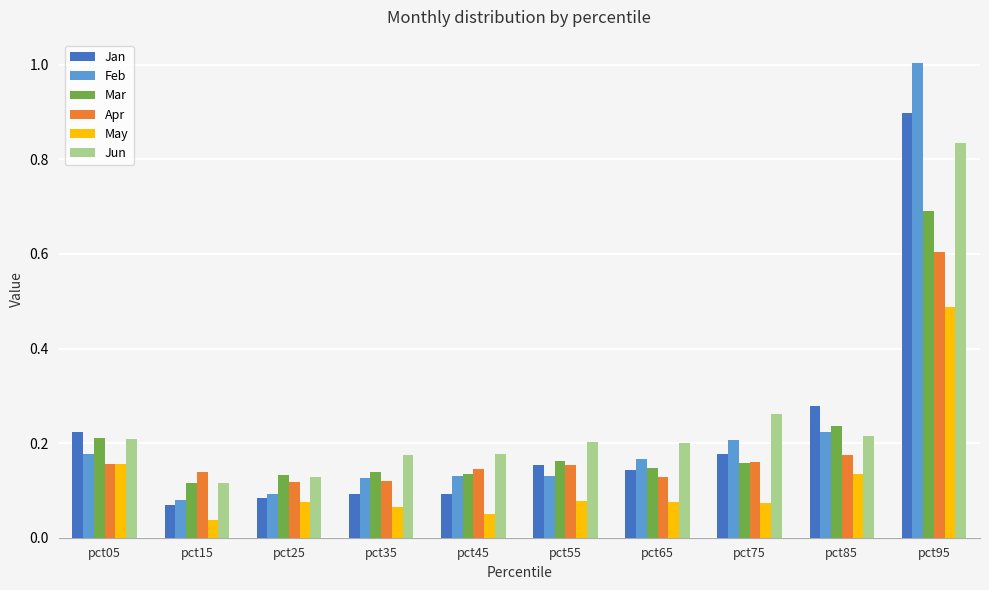

What is the greatest value displayed?

1.0